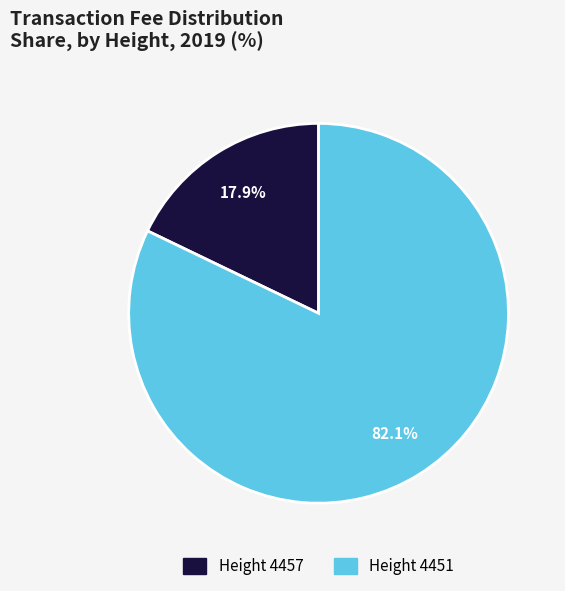

Count the number of slices in the pie.

2